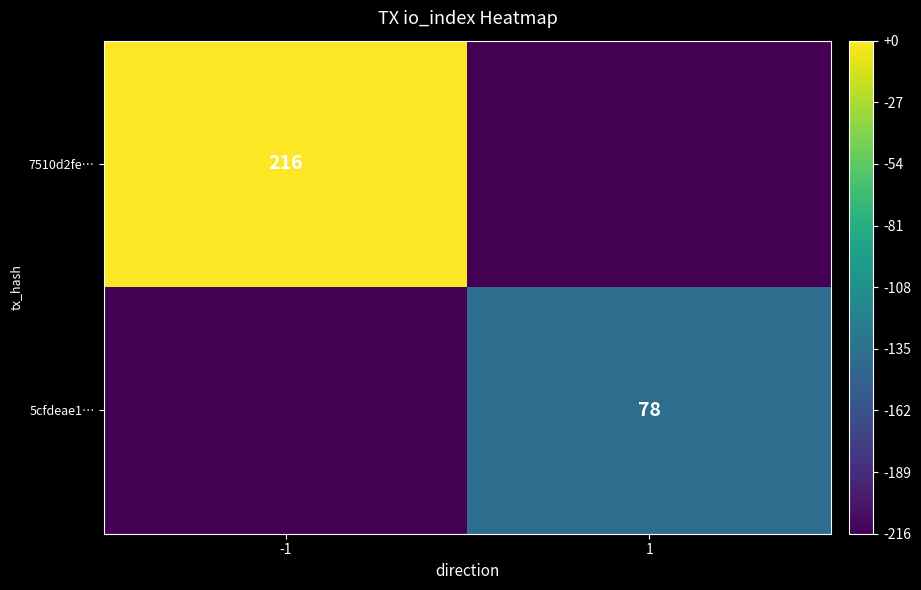

True or false: 7510d2fe… has a value of 216 at -1.

True